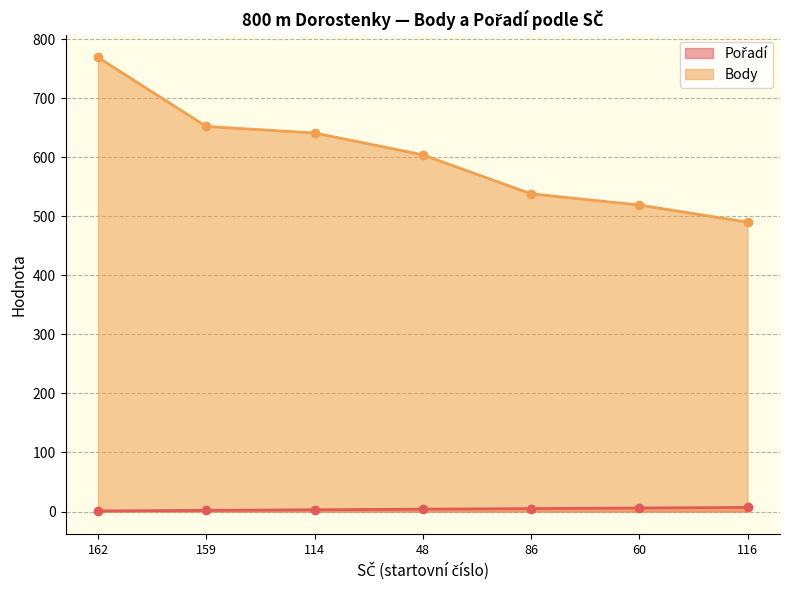

True or false: Body and Pořadí cross at least once.

False